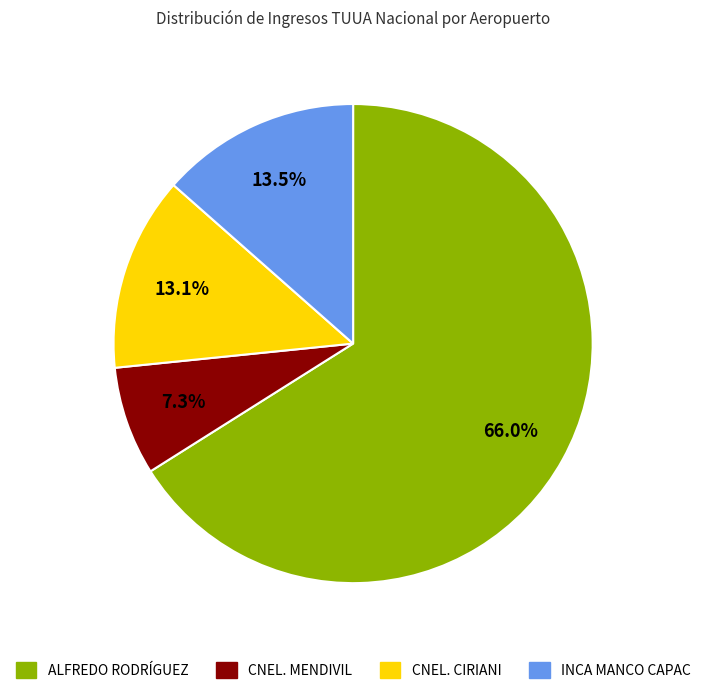

Is there a majority slice in this chart?

Yes